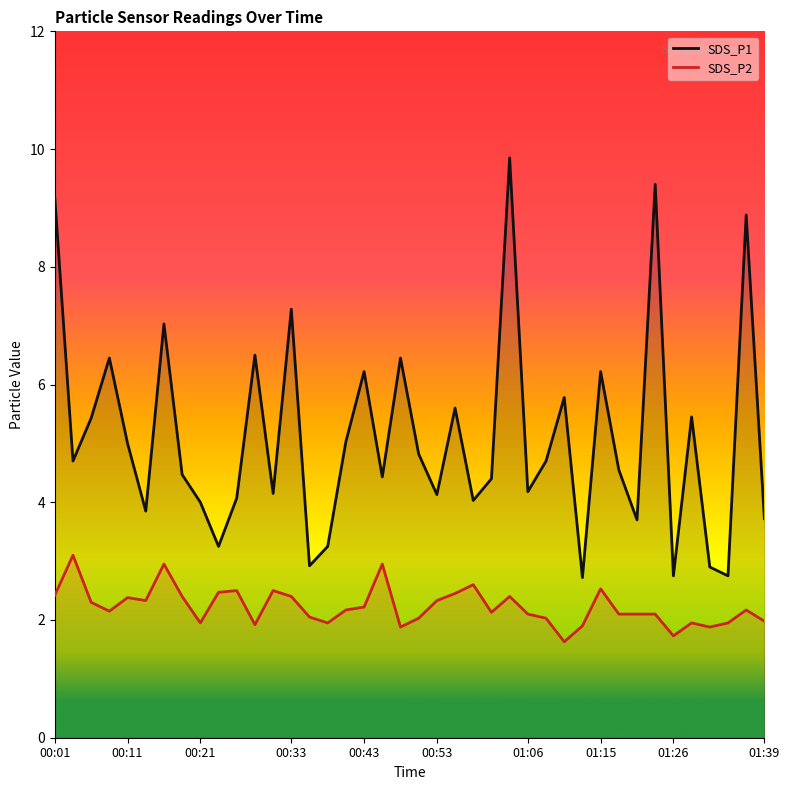

What position from the left is 11?

12